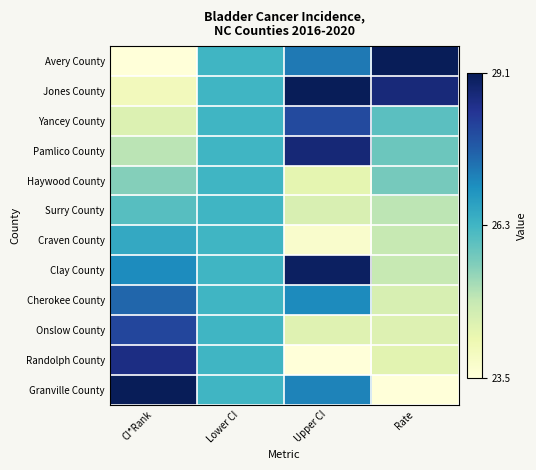

Rank the series by their maximum value, from highest to lowest.

Avery County, Jones County, Granville County, Clay County, Pamlico County, Randolph County, Onslow County, Yancey County, Cherokee County, Craven County, Haywood County, Surry County